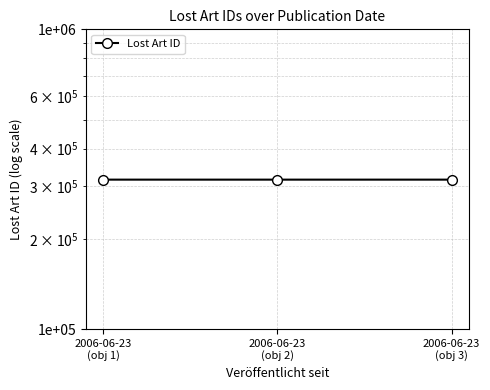

At which label is the value closest to 315129?

2006-06-23
(obj 1)